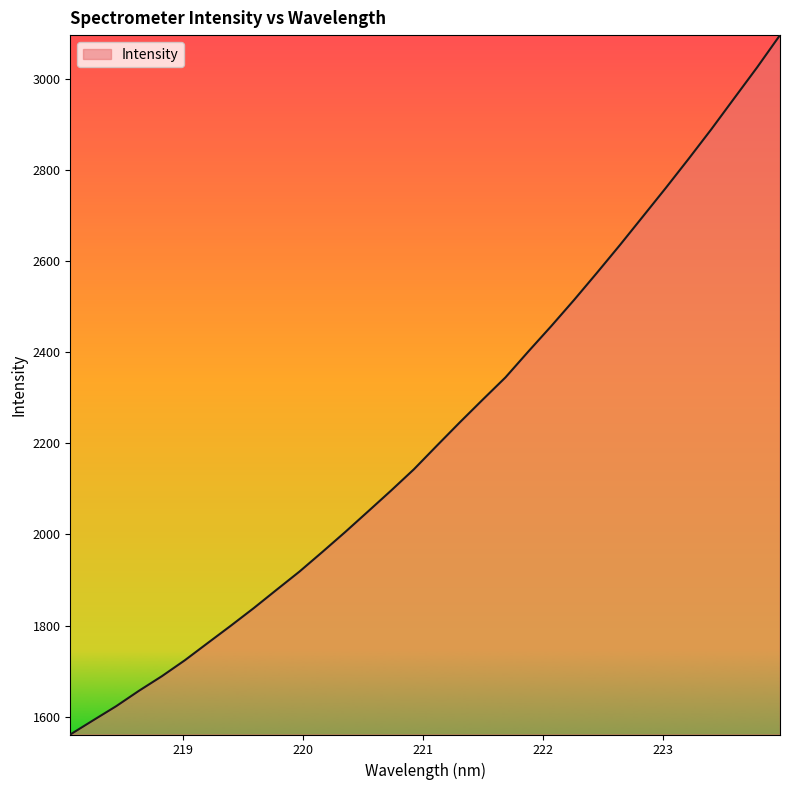

What is the minimum value shown in the chart?

1560.8